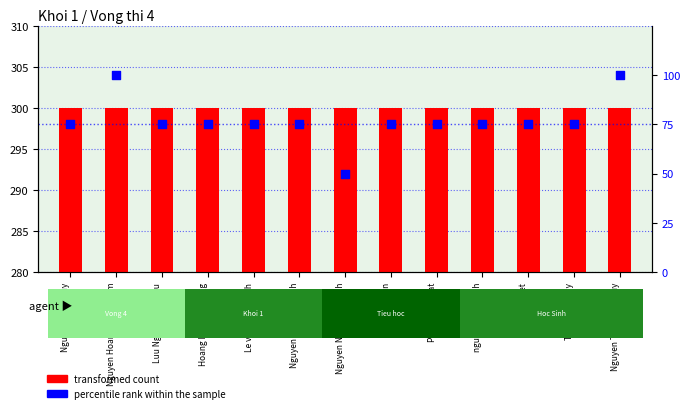

What are all the series names shown in the legend?

transformed count, percentile rank within the sample